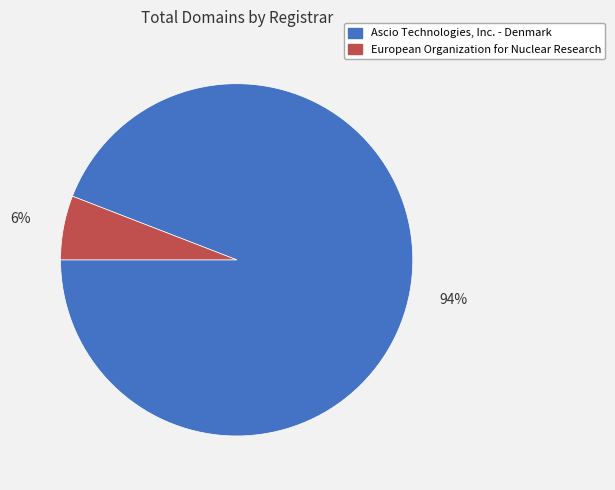

Does any single category account for the majority?

Yes